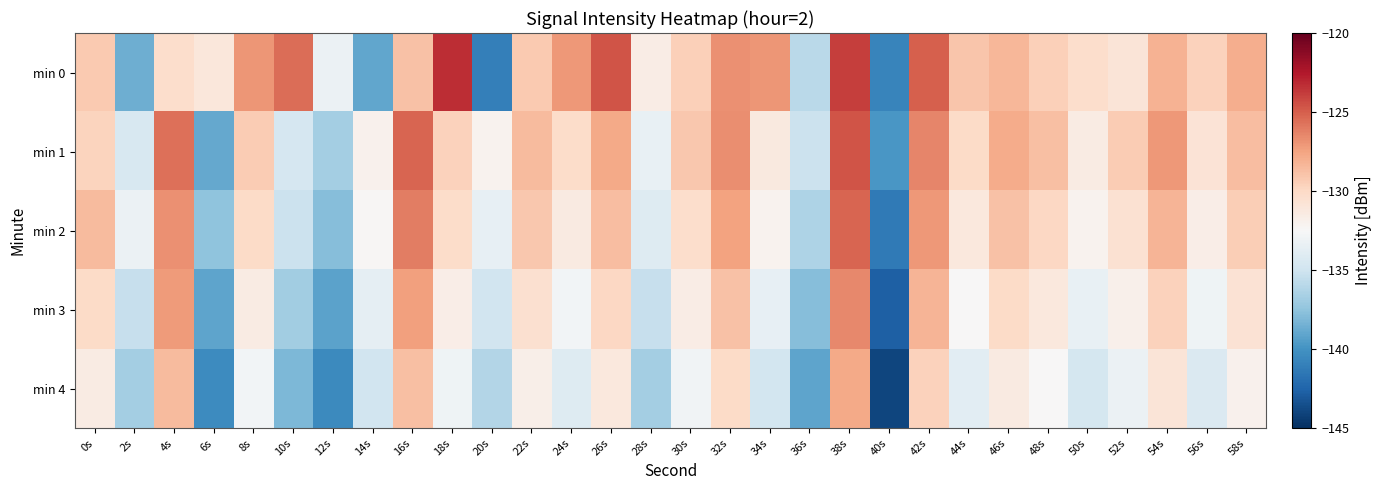

Reading right to left, list all the values displayed in this chart.

min 0: 58s=-128.0	56s=-129.6	54s=-128.2	52s=-130.9	50s=-130.3	48s=-129.6	46s=-128.3	44s=-129.0	42s=-125.1	40s=-140.7	38s=-123.8	36s=-135.9	34s=-127.0	32s=-126.8	30s=-129.5	28s=-131.5	26s=-124.6	24s=-127.0	22s=-129.3	20s=-141.0	18s=-123.3	16s=-128.9	14s=-139.0	12s=-133.2	10s=-125.5	8s=-126.9	6s=-131.1	4s=-130.3	2s=-138.6	0s=-129.3
min 1: 58s=-128.6	56s=-130.8	54s=-127.1	52s=-129.3	50s=-131.5	48s=-128.7	46s=-127.9	44s=-130.1	42s=-126.4	40s=-139.8	38s=-124.6	36s=-135.2	34s=-131.3	32s=-126.7	30s=-129.1	28s=-133.4	26s=-127.8	24s=-130.2	22s=-128.5	20s=-132.1	18s=-129.6	16s=-125.3	14s=-132.0	12s=-136.8	10s=-134.6	8s=-129.3	6s=-138.9	4s=-125.6	2s=-134.5	0s=-129.7
min 2: 58s=-129.4	56s=-131.7	54s=-128.3	52s=-130.6	50s=-132.1	48s=-129.9	46s=-128.8	44s=-131.2	42s=-127.1	40s=-141.3	38s=-125.2	36s=-136.4	34s=-132.1	32s=-127.5	30s=-130.3	28s=-134.1	26s=-128.6	24s=-131.4	22s=-129.1	20s=-133.5	18s=-130.2	16s=-126.1	14s=-132.4	12s=-137.8	10s=-135.2	8s=-130.1	6s=-137.5	4s=-126.8	2s=-133.2	0s=-128.5
min 3: 58s=-130.7	56s=-133.0	54s=-129.6	52s=-131.9	50s=-133.4	48s=-131.2	46s=-130.1	44s=-132.5	42s=-128.3	40s=-142.7	38s=-126.5	36s=-137.8	34s=-133.5	32s=-128.8	30s=-131.6	28s=-135.4	26s=-129.9	24s=-132.8	22s=-130.5	20s=-134.9	18s=-131.7	16s=-127.4	14s=-133.6	12s=-139.2	10s=-136.8	8s=-131.5	6s=-139.1	4s=-127.2	2s=-135.4	0s=-130.1
min 4: 58s=-132.0	56s=-134.3	54s=-130.9	52s=-133.2	50s=-134.7	48s=-132.5	46s=-131.4	44s=-133.8	42s=-129.6	40s=-144.0	38s=-127.8	36s=-139.1	34s=-134.8	32s=-130.1	30s=-132.9	28s=-136.7	26s=-131.2	24s=-134.1	22s=-131.8	20s=-136.2	18s=-133.0	16s=-128.7	14s=-134.9	12s=-140.5	10s=-138.1	8s=-132.8	6s=-140.4	4s=-128.5	2s=-136.7	0s=-131.5